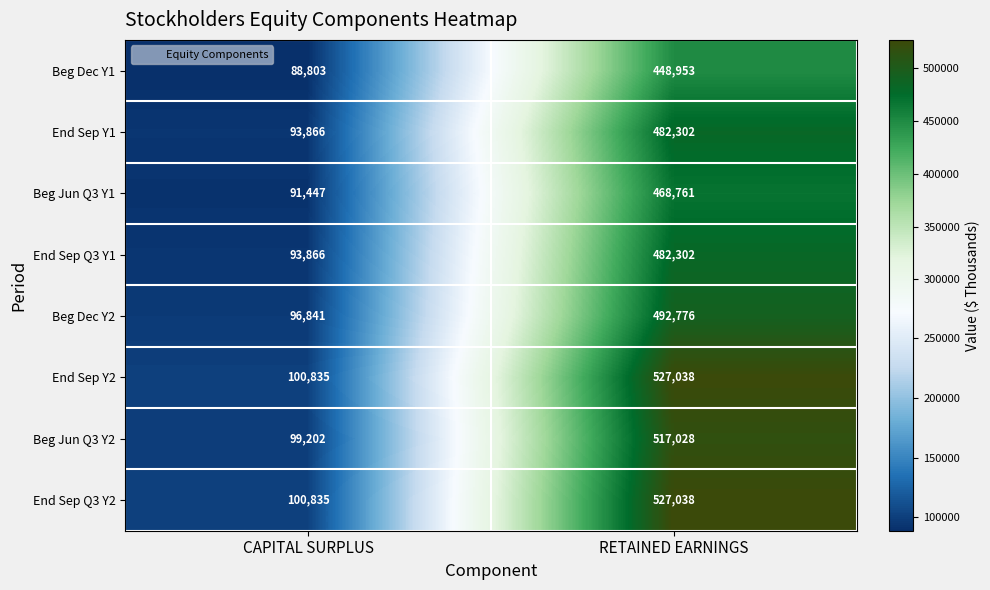

Count the number of data series in this chart.

8